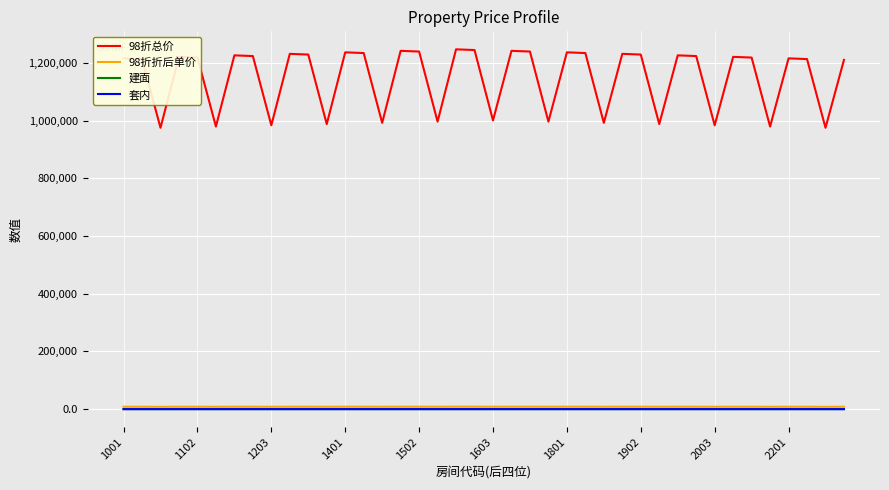

Which series has the largest total across all categories?

98折总价